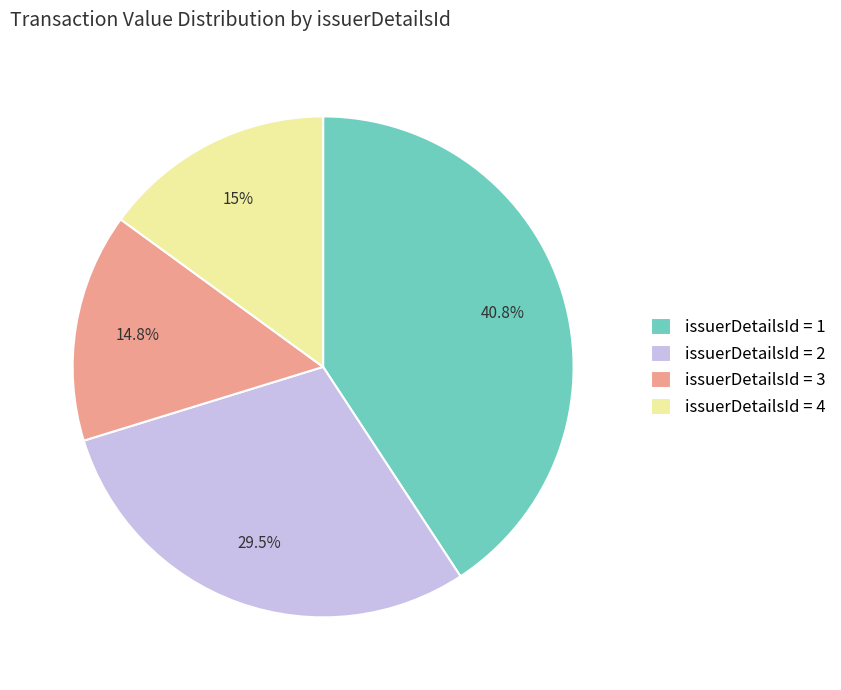

What is the ratio of the value at issuerDetailsId = 3 to the value at issuerDetailsId = 4?

1.0